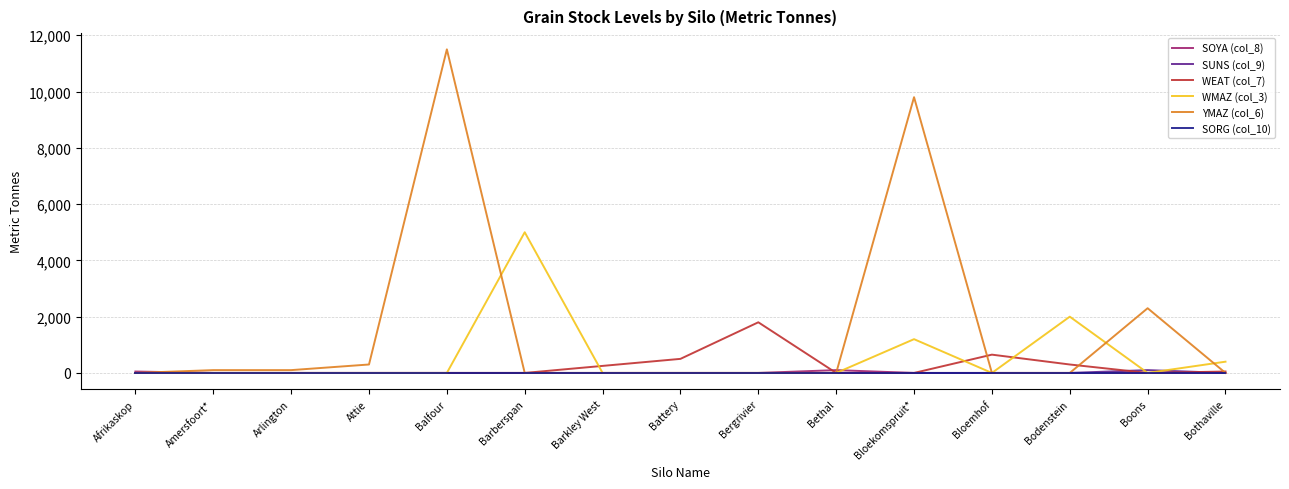

At how many categories does at least one series exceed 5942?

2